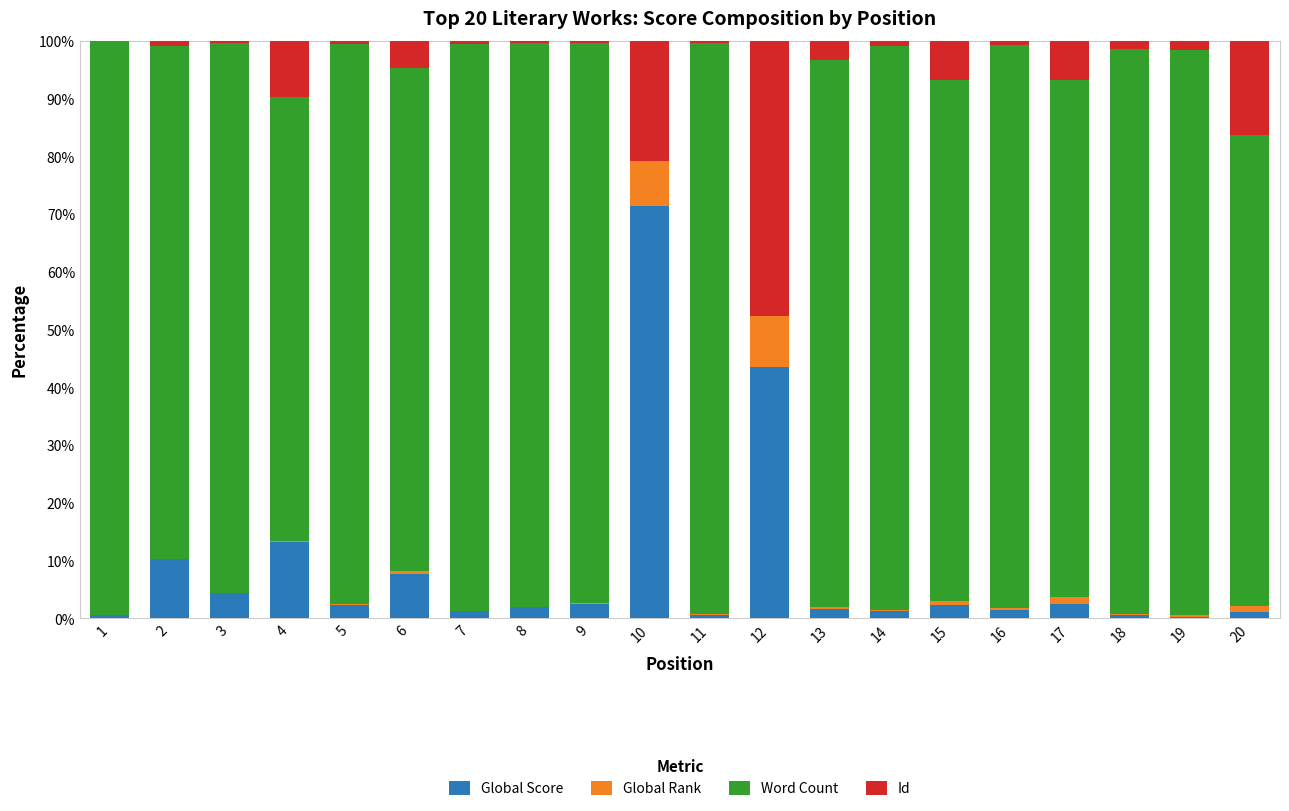

True or false: Global Score has a value of 1.4 at 16.

True